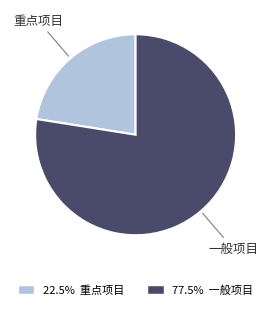

What is the ratio of the value at 22.5% 重点项目 to the value at 77.5% 一般项目?

0.3